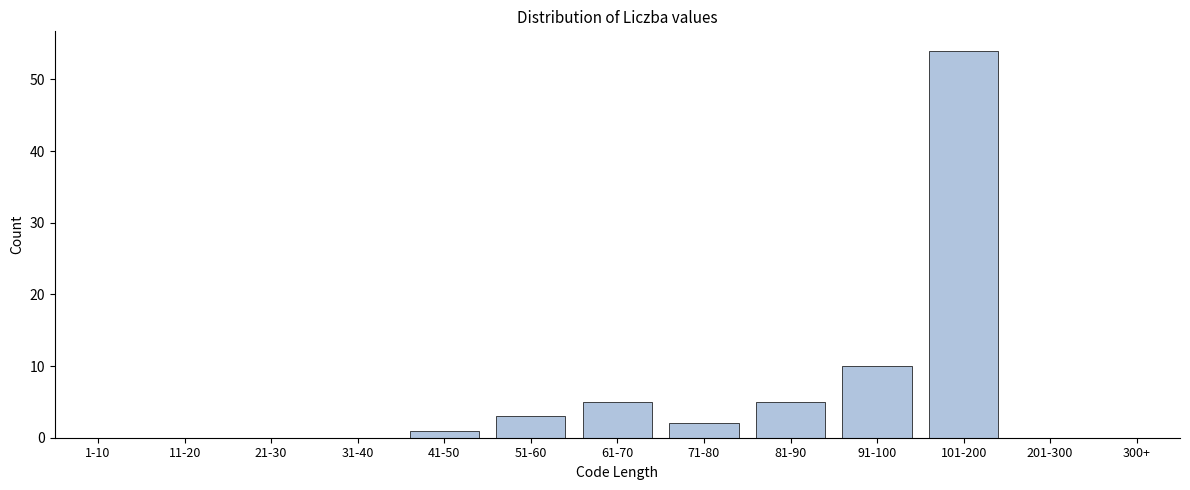

Reading right to left, extract all data points from this chart.

300+=0	201-300=0	101-200=54	91-100=10	81-90=5	71-80=2	61-70=5	51-60=3	41-50=1	31-40=0	21-30=0	11-20=0	1-10=0